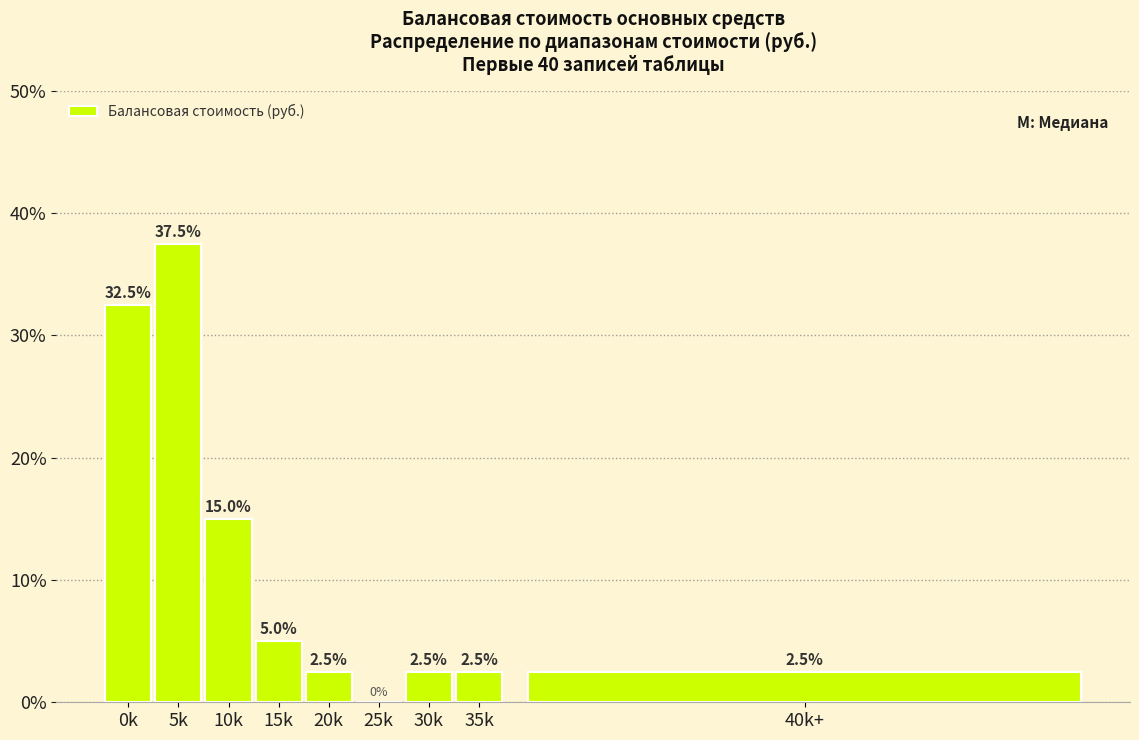

Reading left to right, list all the values displayed in this chart.

0k=32.5	5k=37.5	10k=15.0	15k=5.0	20k=2.5	25k=0.0	30k=2.5	35k=2.5	40k+=2.5